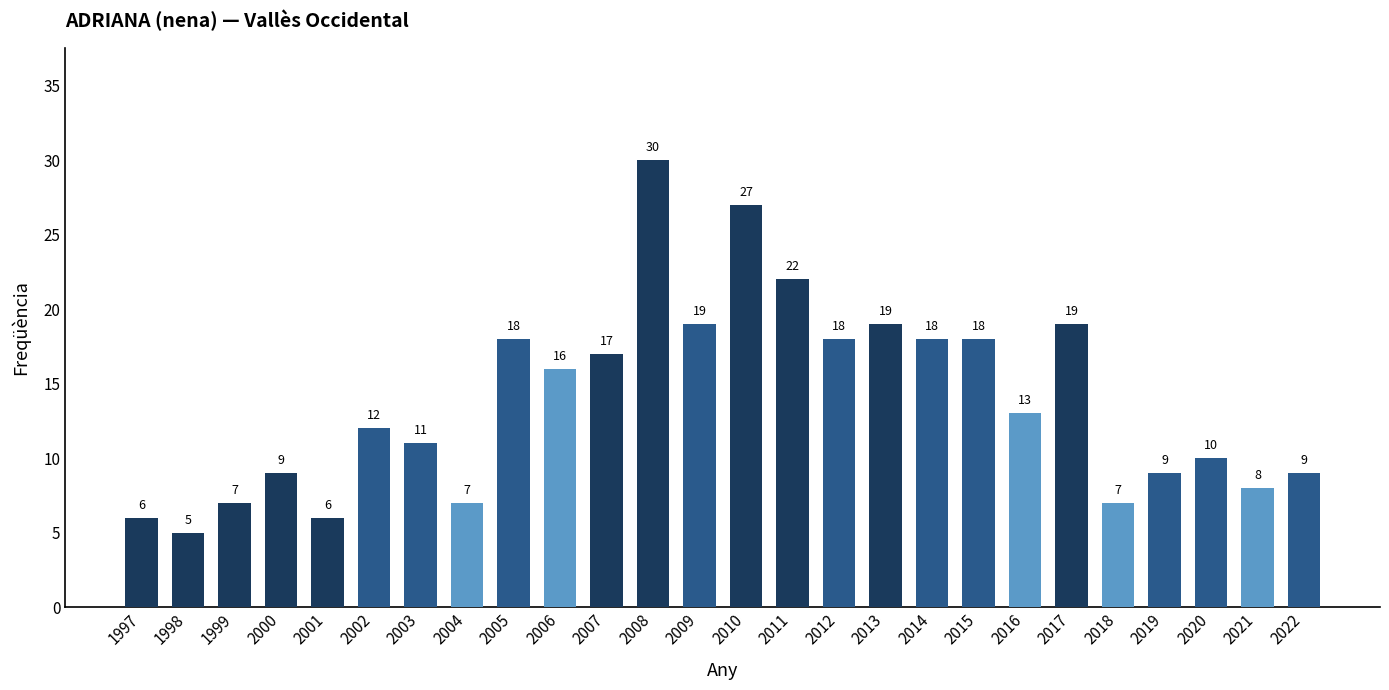

What is the value of the 10th bar from the left?

16